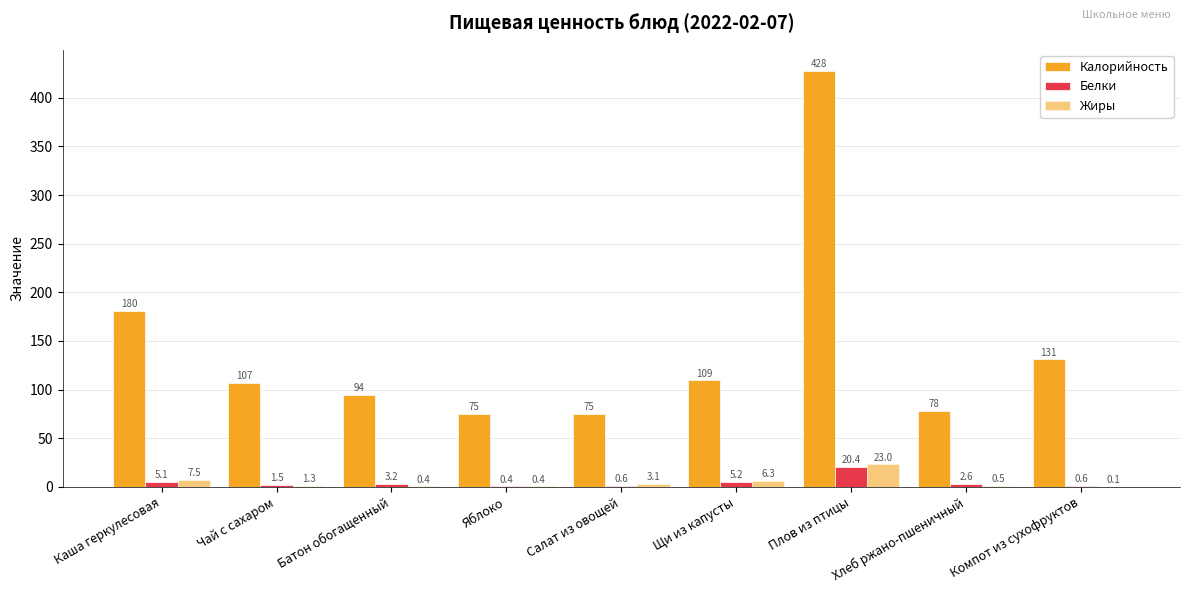

What is the difference between the second highest and minimum values in the Калорийность series?

105.8